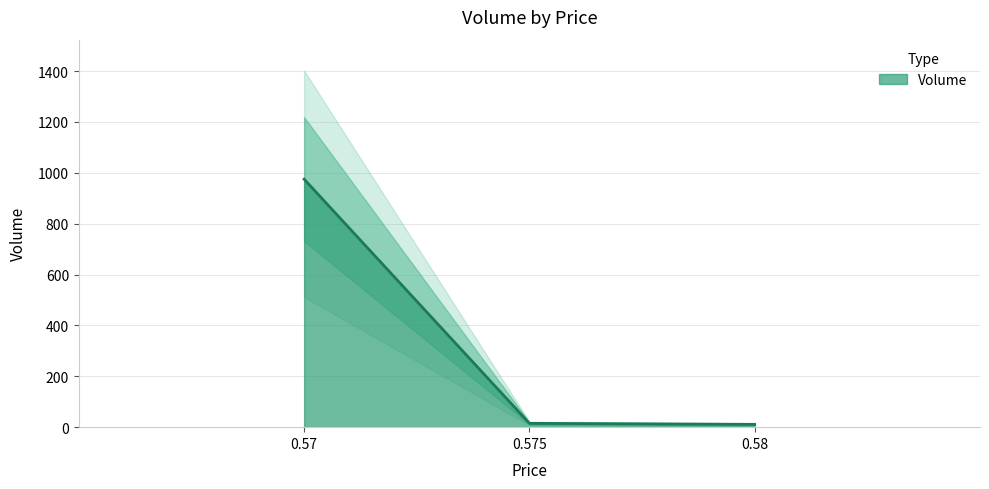

The value at 0.57 is 404. True or false?

False